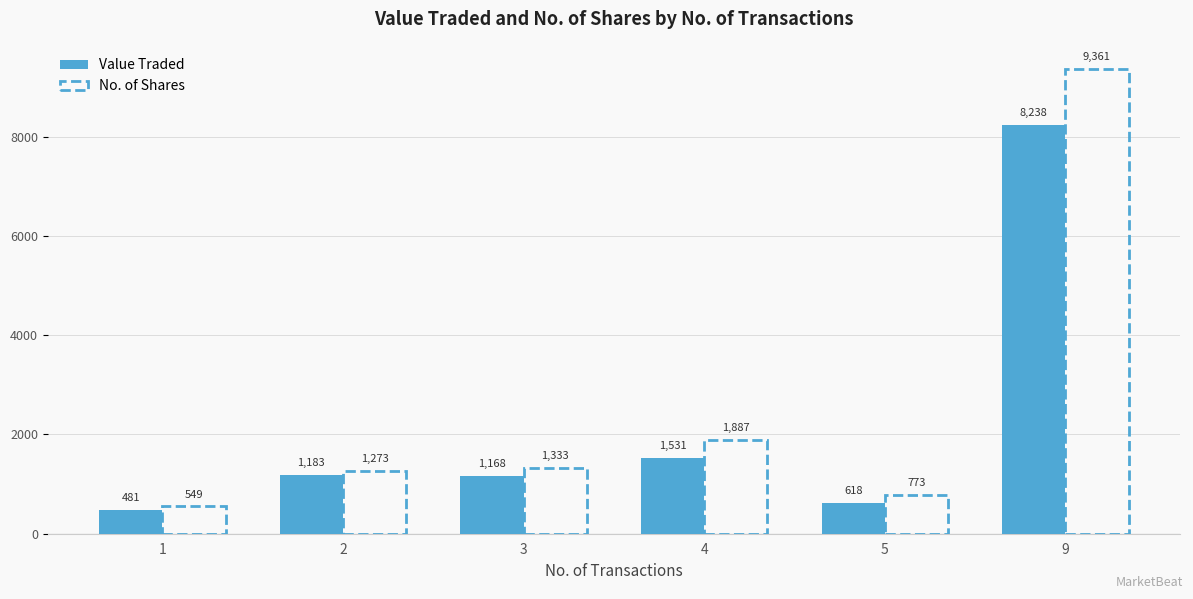

What is the average value of the No. of Shares series?

2529